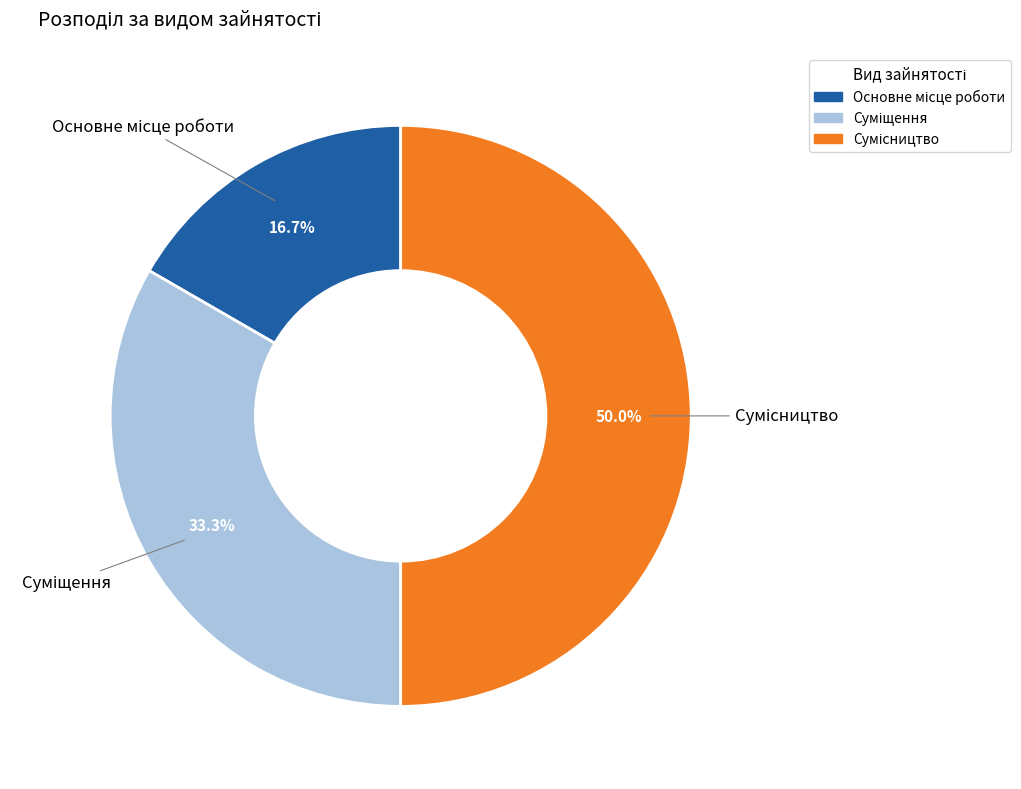

To the nearest percent, what percentage of the pie is Основне місце роботи?

17%